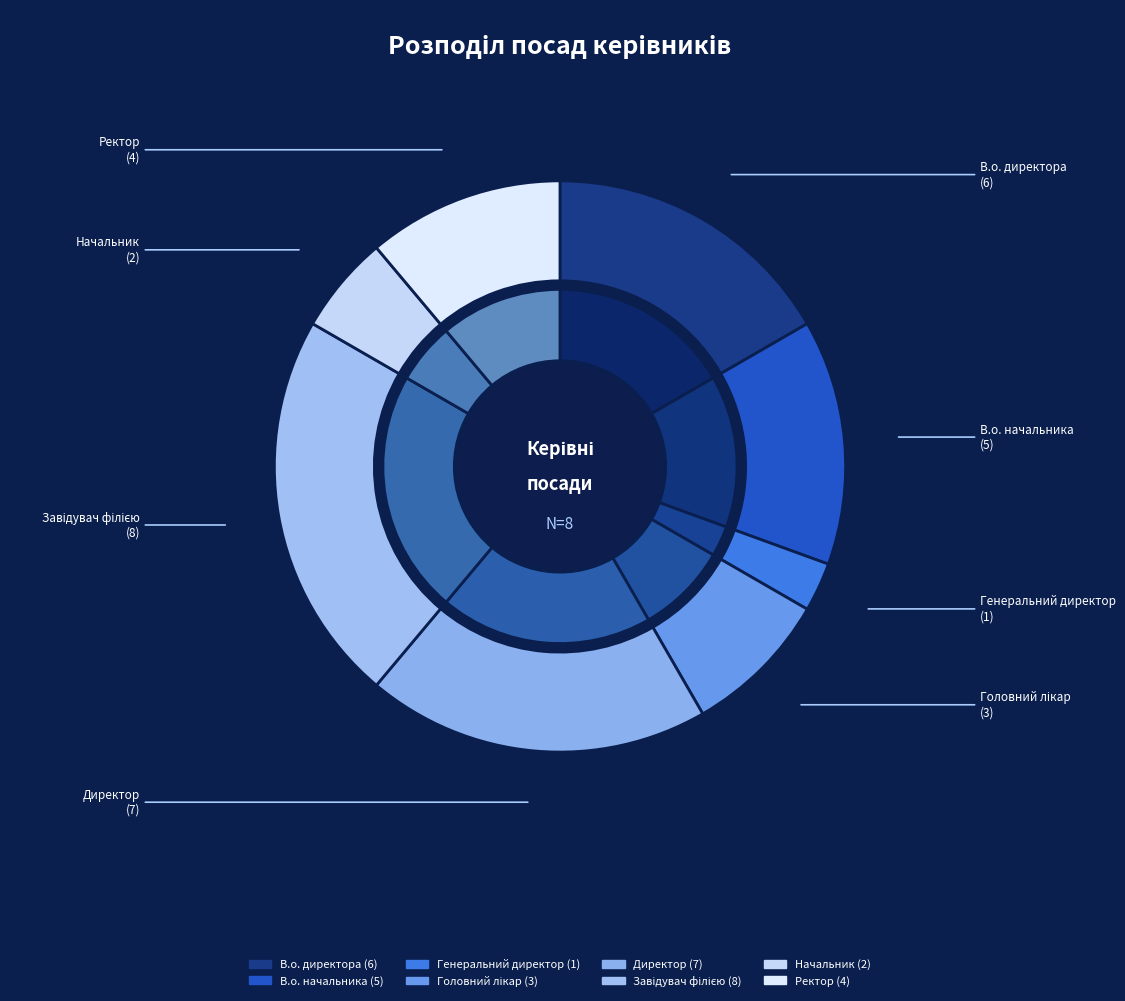

The Директор slice represents 19% of the pie. True or false?

True